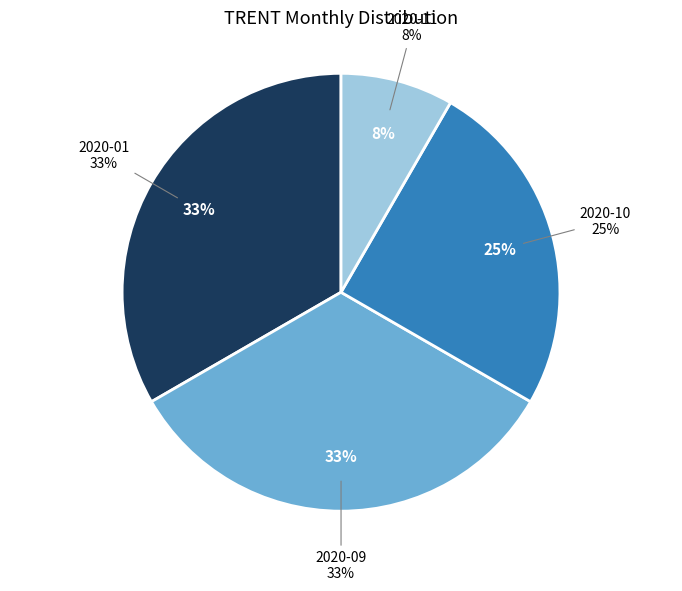

Do 2020-01 and 2020-12 together represent more than half of the pie?

No